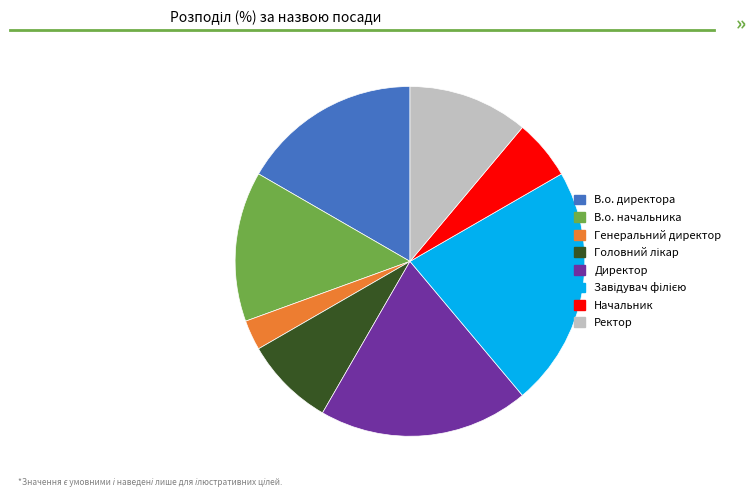

The Директор slice represents 19% of the pie. True or false?

True